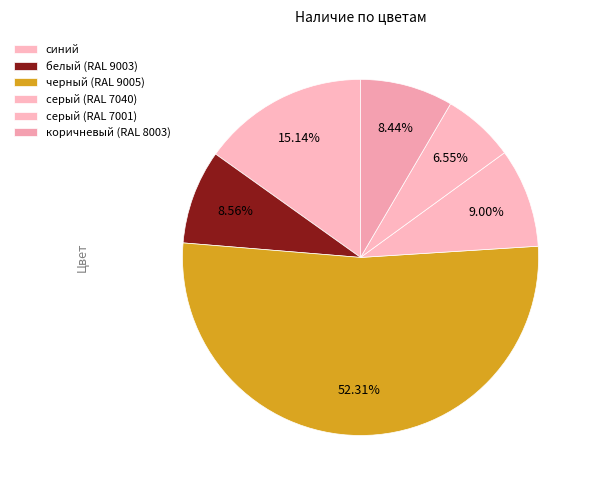

What is the largest slice in the pie chart?

черный (RAL 9005)